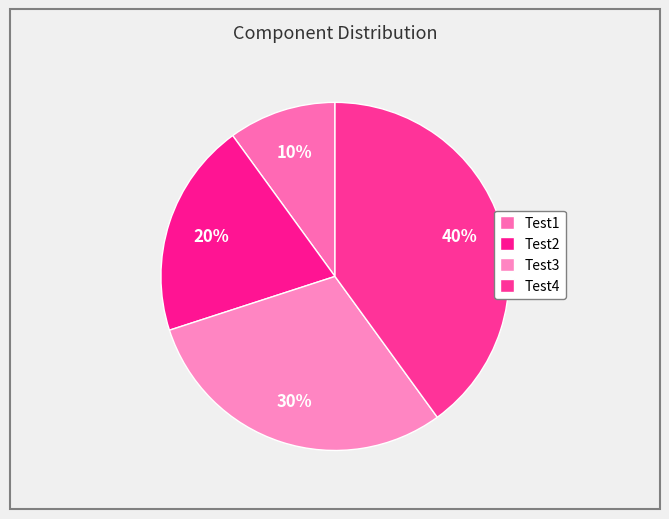

How many slices are in this pie chart?

4